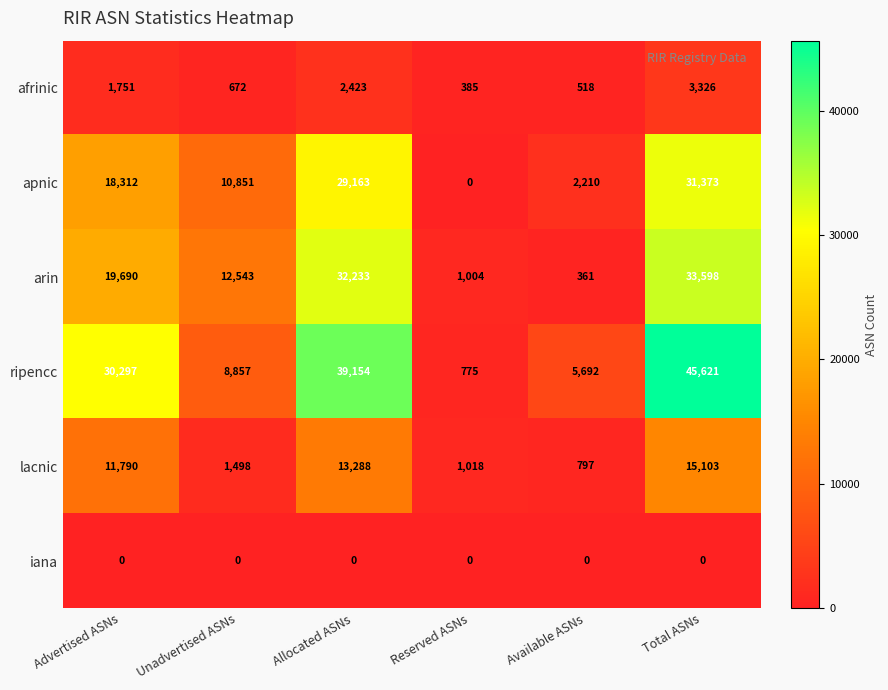

Which series has the largest total across all categories?

ripencc